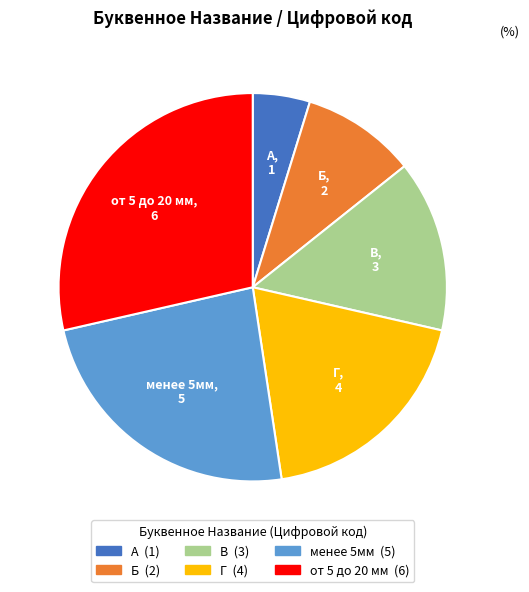

Which slice is the smallest?

А